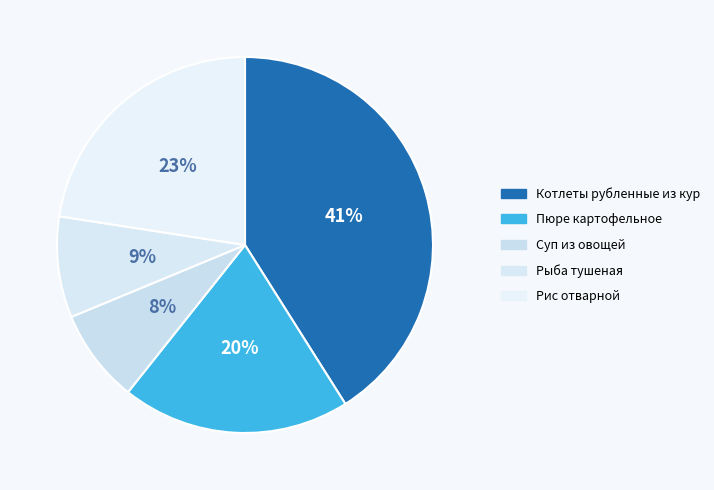

To the nearest percent, what is the difference between the Котлеты рубленные из кур and Суп из овощей slice percentages?

33%